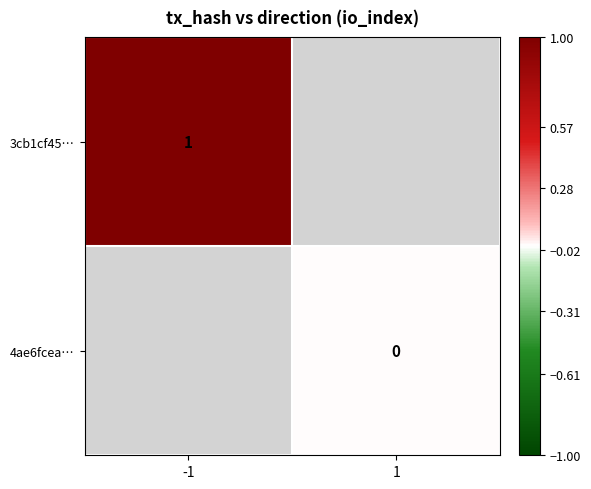

Rank the categories by 3cb1cf45… value from lowest to highest.

-1, 1